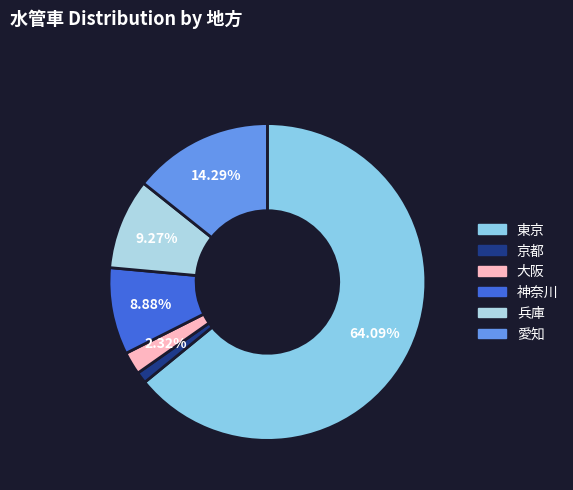

Count the number of slices in the pie.

6